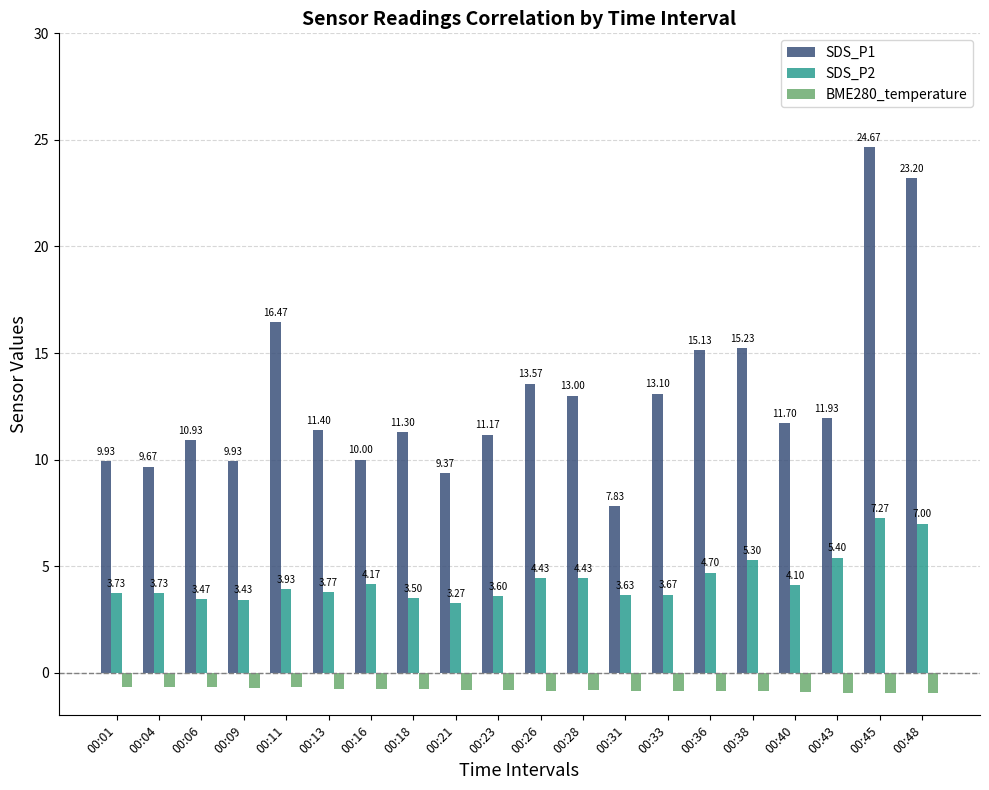

True or false: SDS_P2 has a value of 5.1 at 00:31.

False